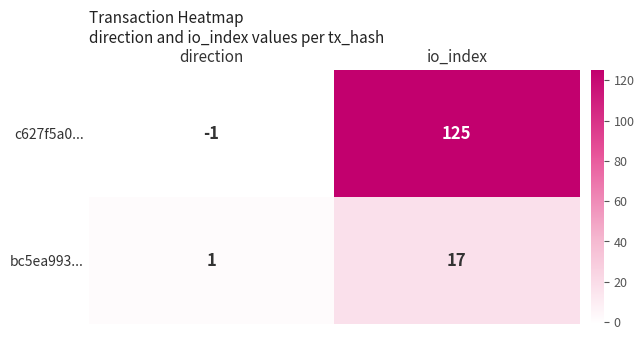

Rank the series by their average value, from lowest to highest.

bc5ea993..., c627f5a0...